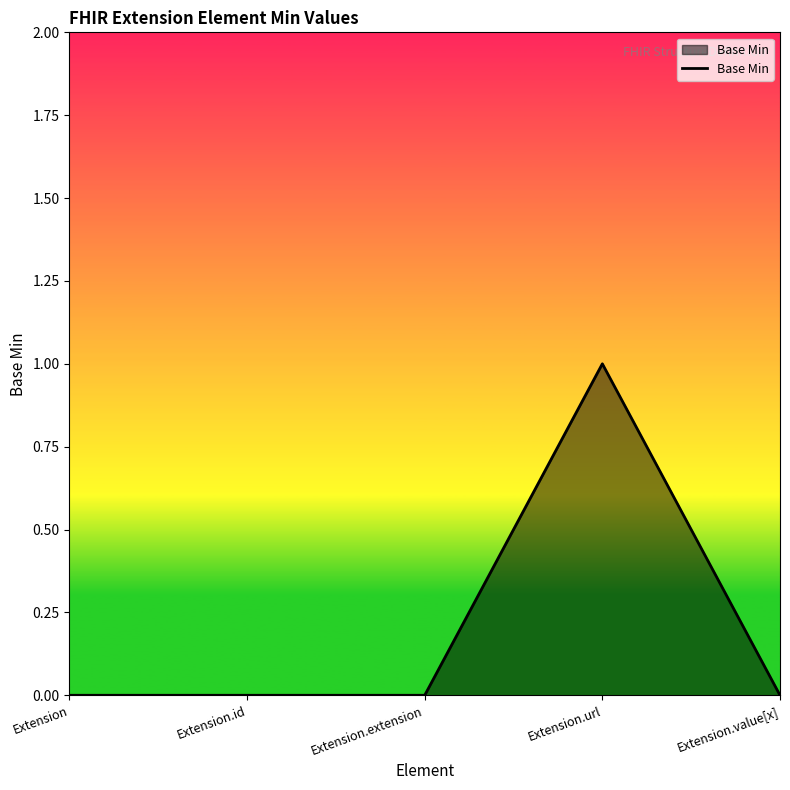

How many values are between 0 and 1?

5